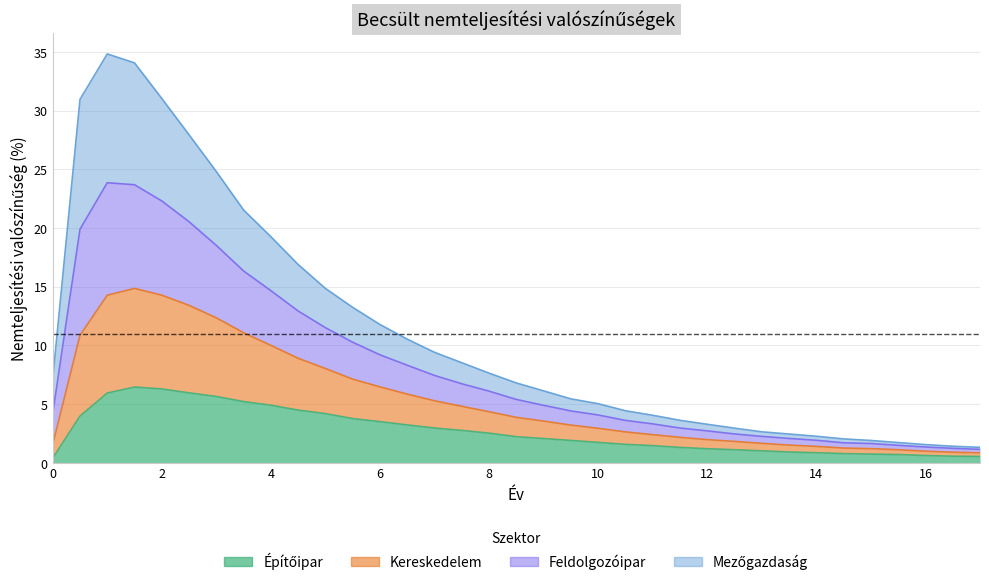

True or false: Építőipar and Feldolgozóipar cross at least once.

False